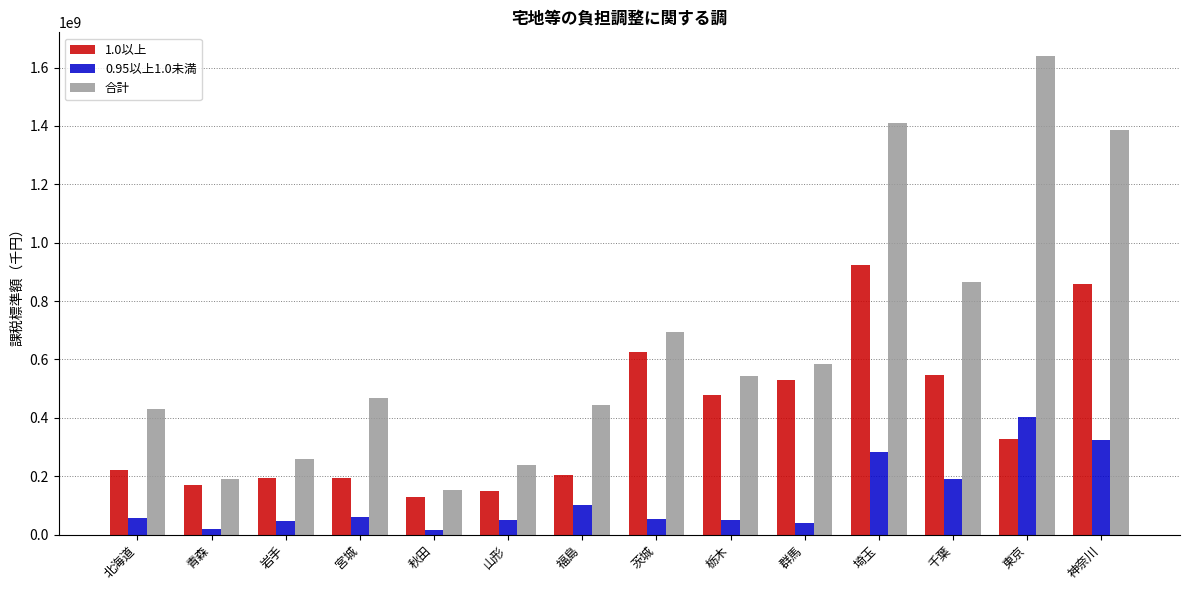

Which series changed the most between 埼玉 and 千葉?

合計